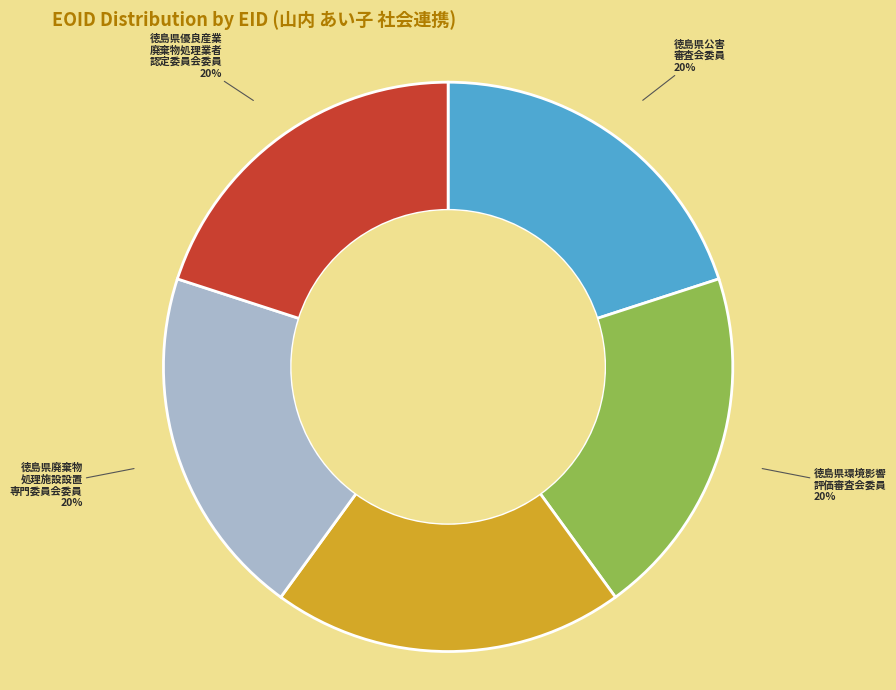

To the nearest percent, what is the average slice percentage?

20%